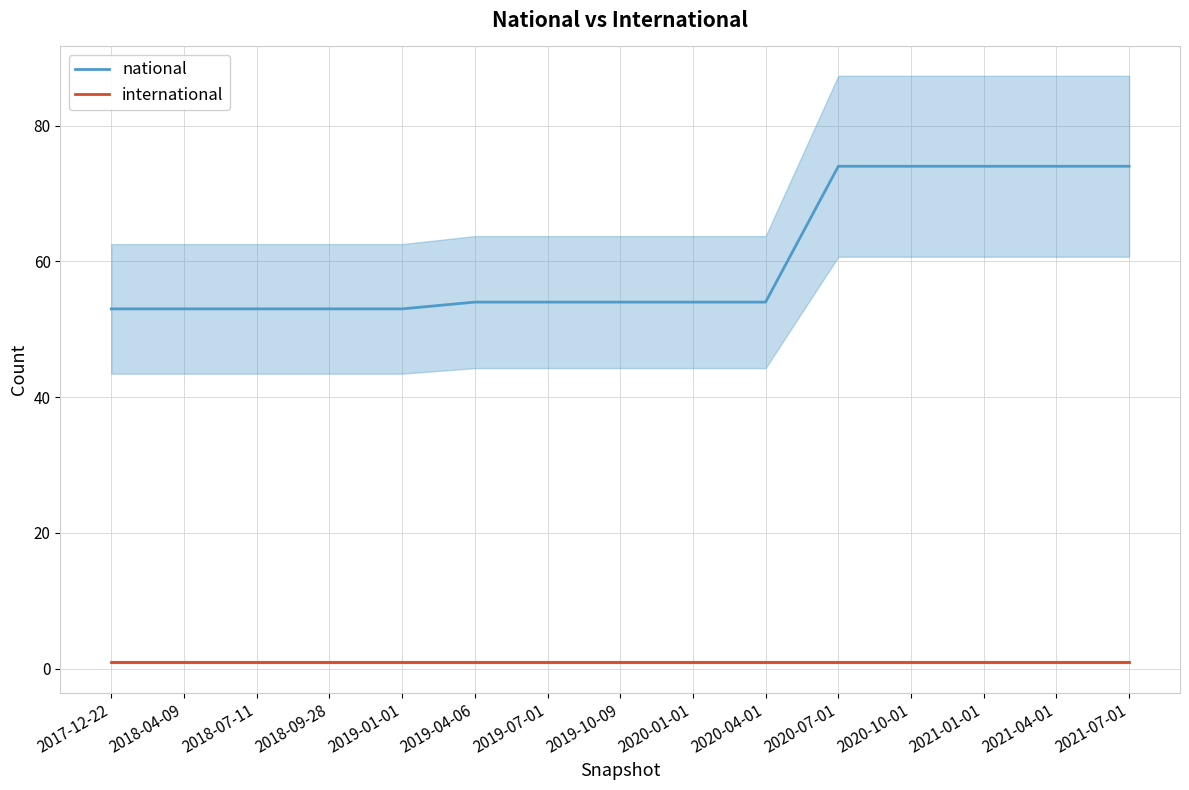

Reading right to left, transcribe all the data shown in this chart.

national: 2021-07-01=74	2021-04-01=74	2021-01-01=74	2020-10-01=74	2020-07-01=74	2020-04-01=54	2020-01-01=54	2019-10-09=54	2019-07-01=54	2019-04-06=54	2019-01-01=53	2018-09-28=53	2018-07-11=53	2018-04-09=53	2017-12-22=53
international: 2021-07-01=1	2021-04-01=1	2021-01-01=1	2020-10-01=1	2020-07-01=1	2020-04-01=1	2020-01-01=1	2019-10-09=1	2019-07-01=1	2019-04-06=1	2019-01-01=1	2018-09-28=1	2018-07-11=1	2018-04-09=1	2017-12-22=1